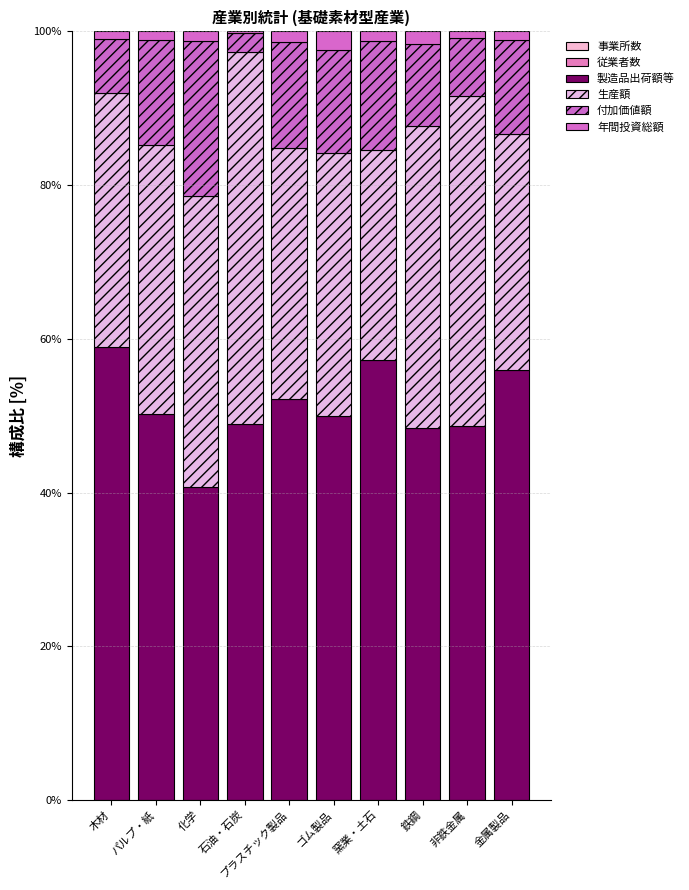

How many categories are shown in the chart?

10